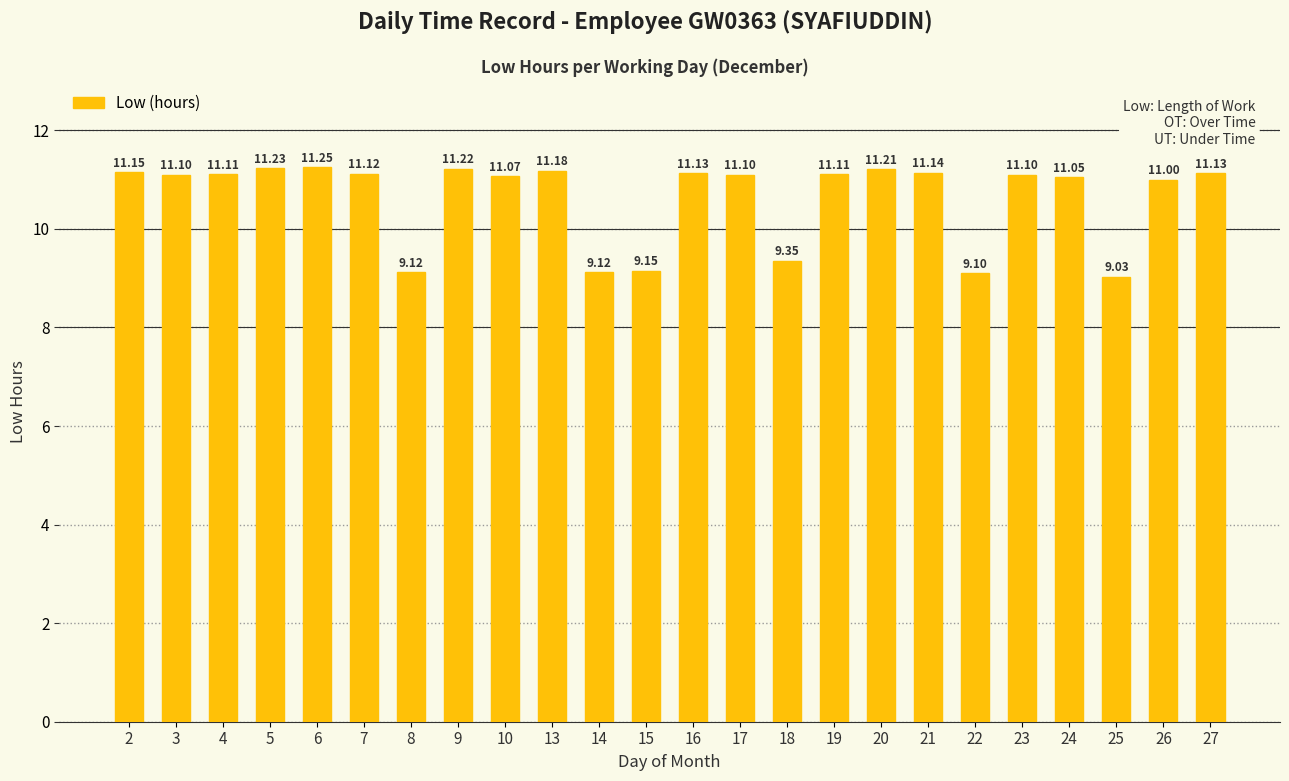

What is the value of the 13th bar from the left?

11.1